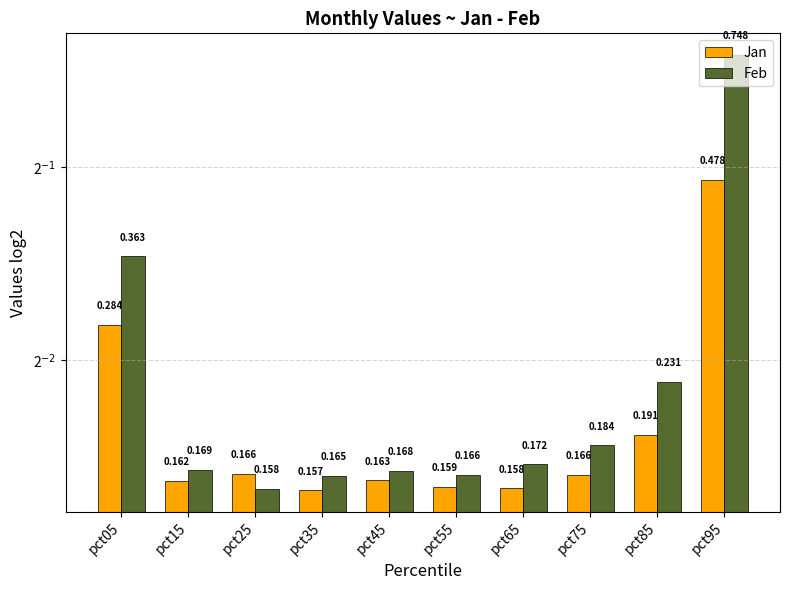

Reading left to right, transcribe all the data shown in this chart.

Jan: pct05=0.3	pct15=0.2	pct25=0.2	pct35=0.2	pct45=0.2	pct55=0.2	pct65=0.2	pct75=0.2	pct85=0.2	pct95=0.5
Feb: pct05=0.4	pct15=0.2	pct25=0.2	pct35=0.2	pct45=0.2	pct55=0.2	pct65=0.2	pct75=0.2	pct85=0.2	pct95=0.7